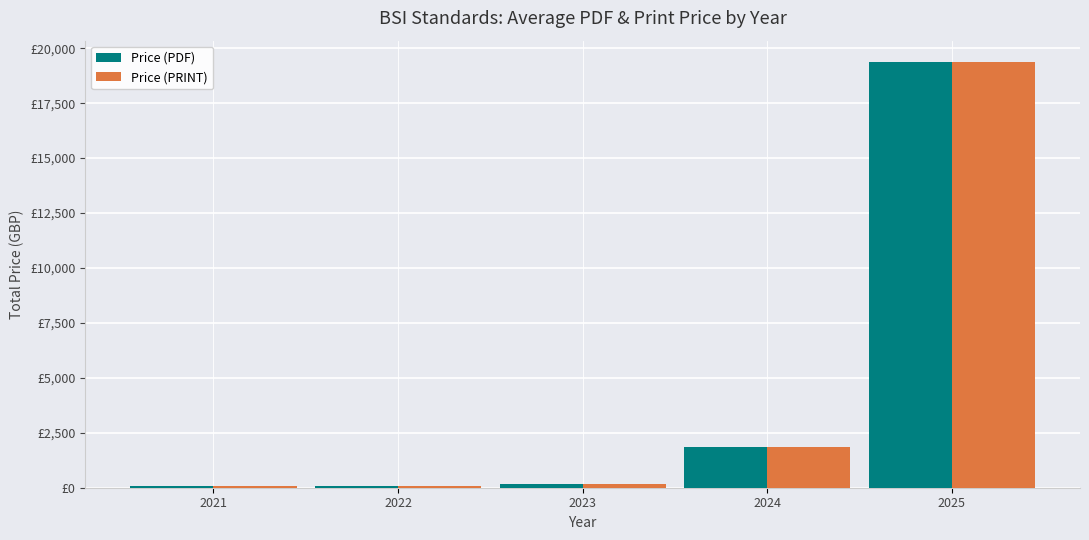

What are all the series names shown in the legend?

Price (PDF), Price (PRINT)